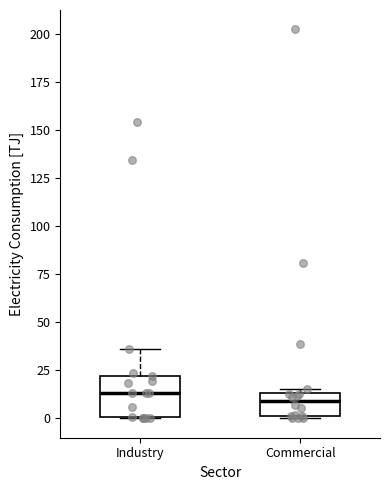

Comparing the boxes themselves (not the whiskers), which one is the tallest?

Industry